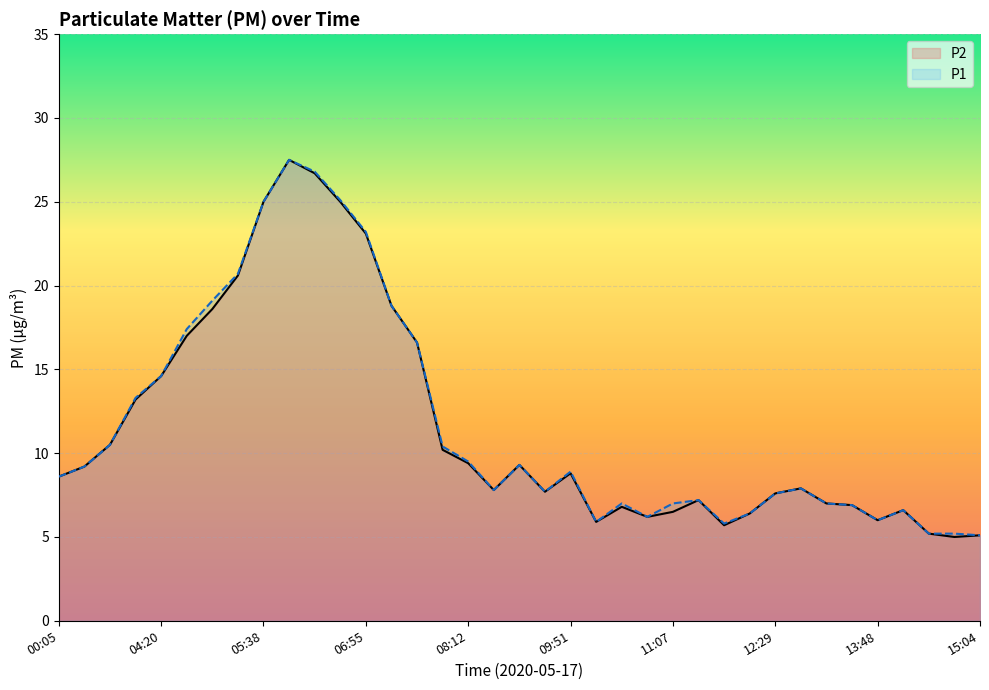

How many interior local valleys does the P2 series have?

7